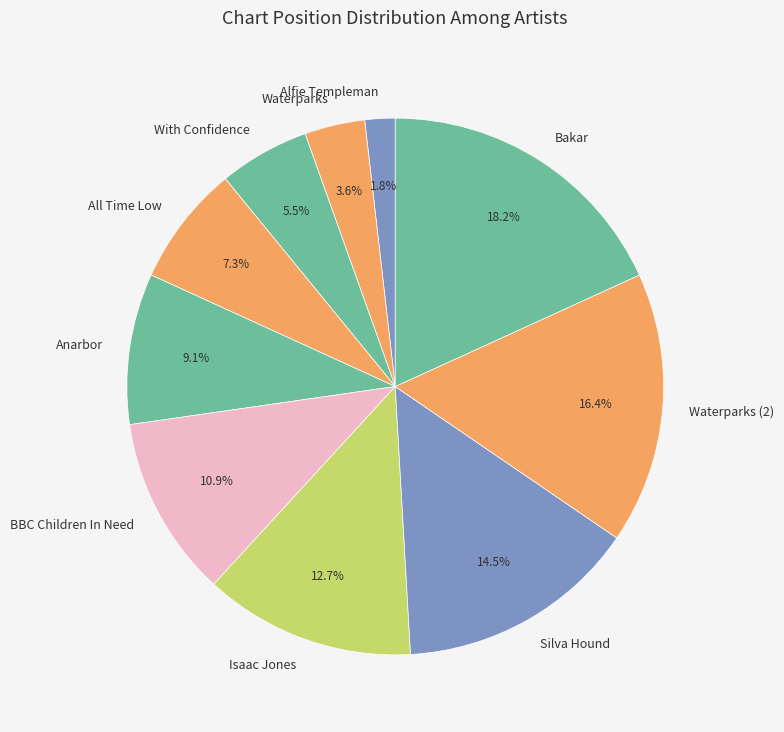

Which slice is the largest?

Bakar